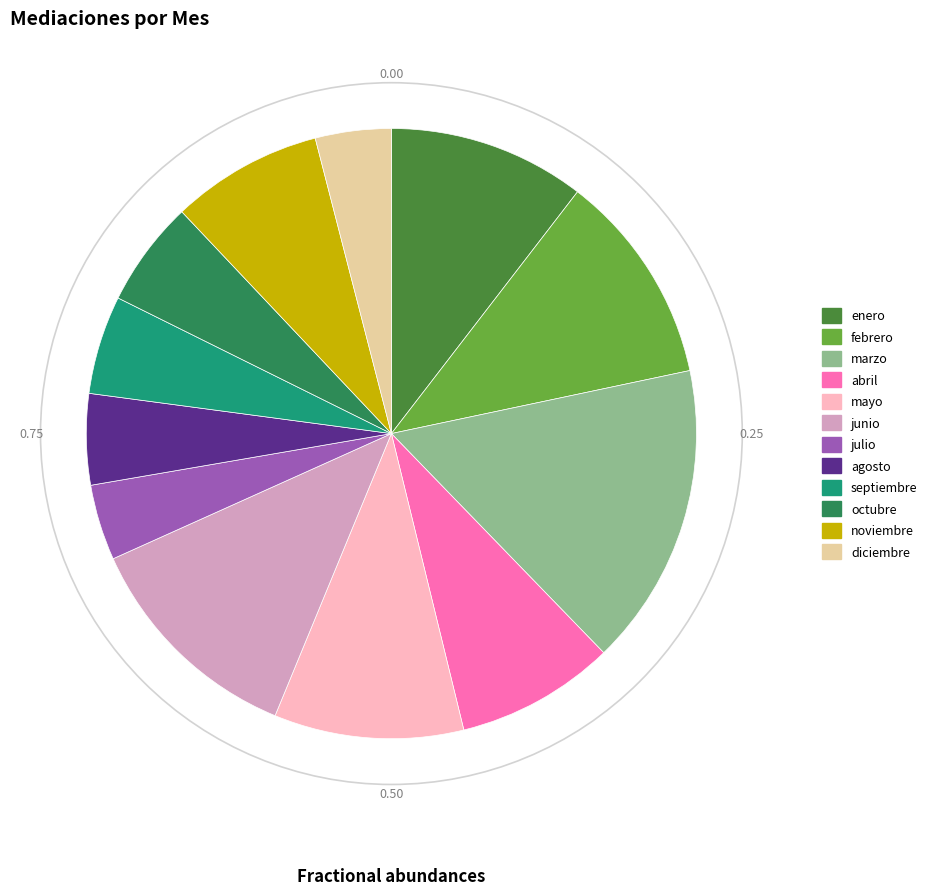

Combined, do noviembre and marzo account for over 50%?

No